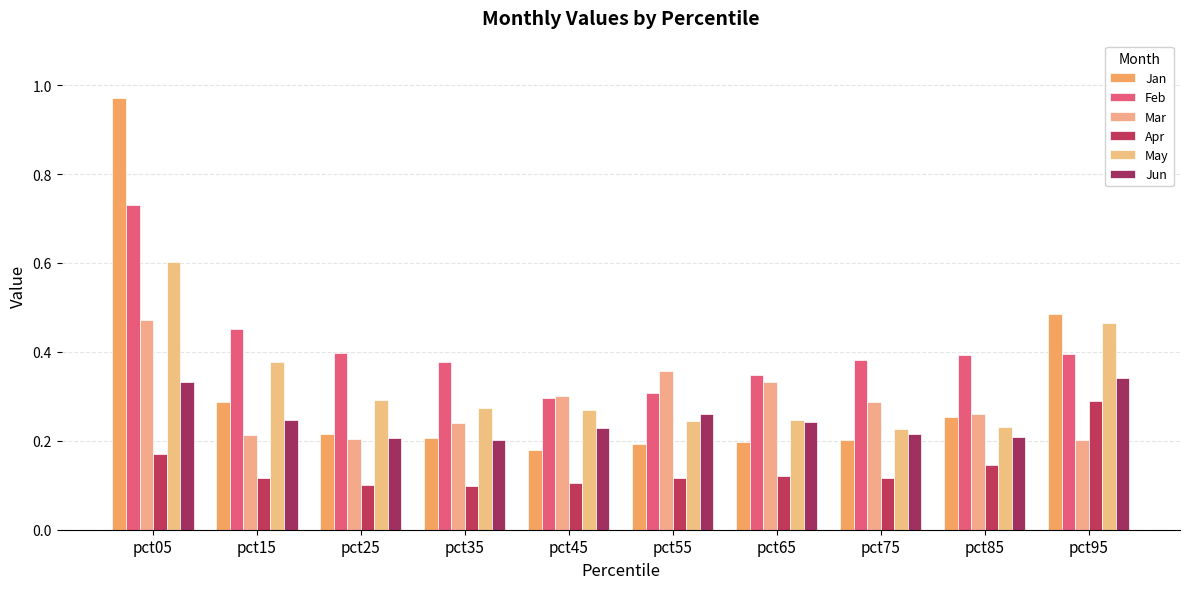

What is the difference between the maximum and minimum values in the May series?

0.4